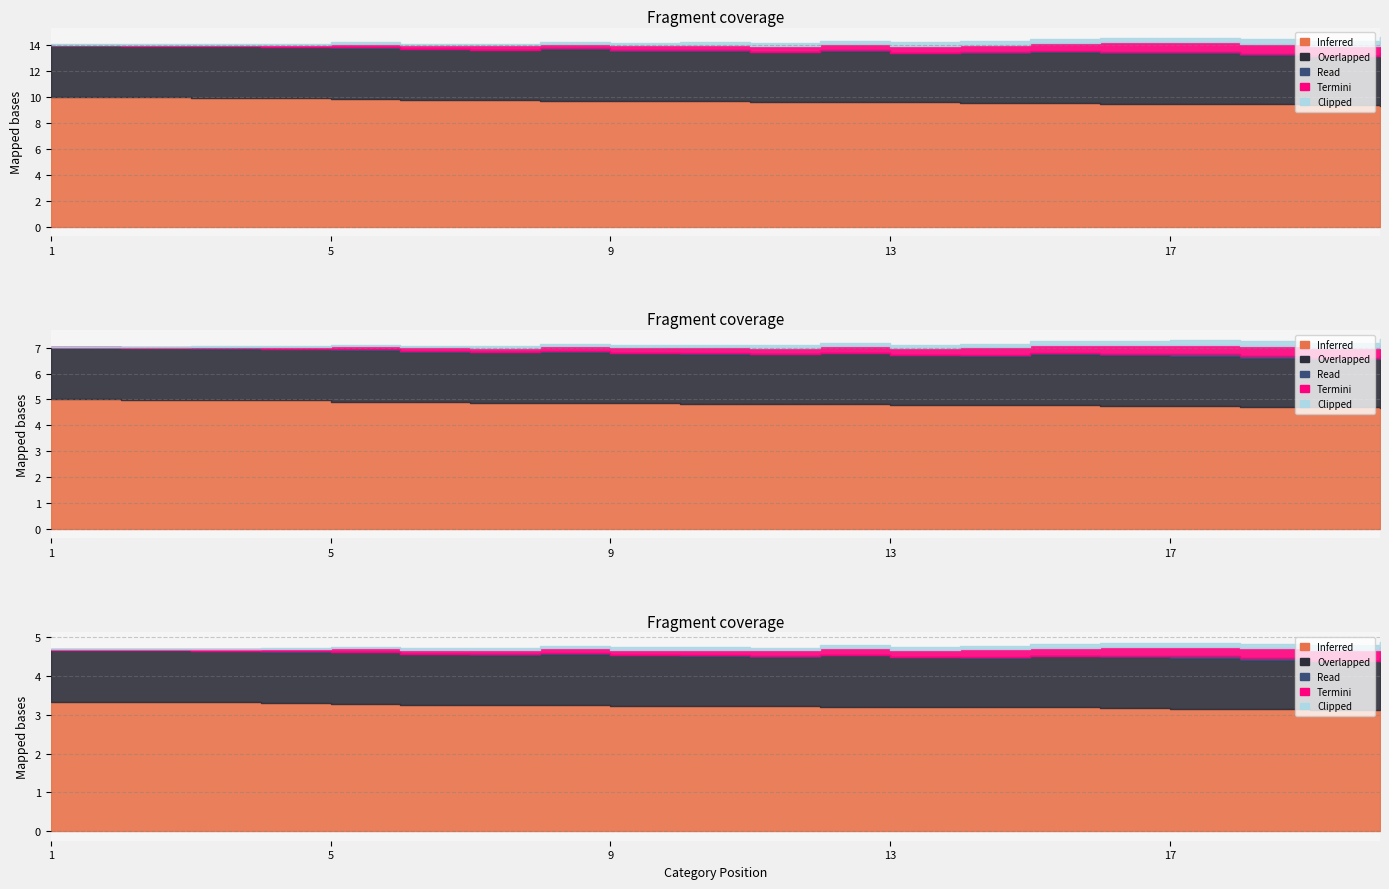

Does the chart have visible grid lines?

Yes